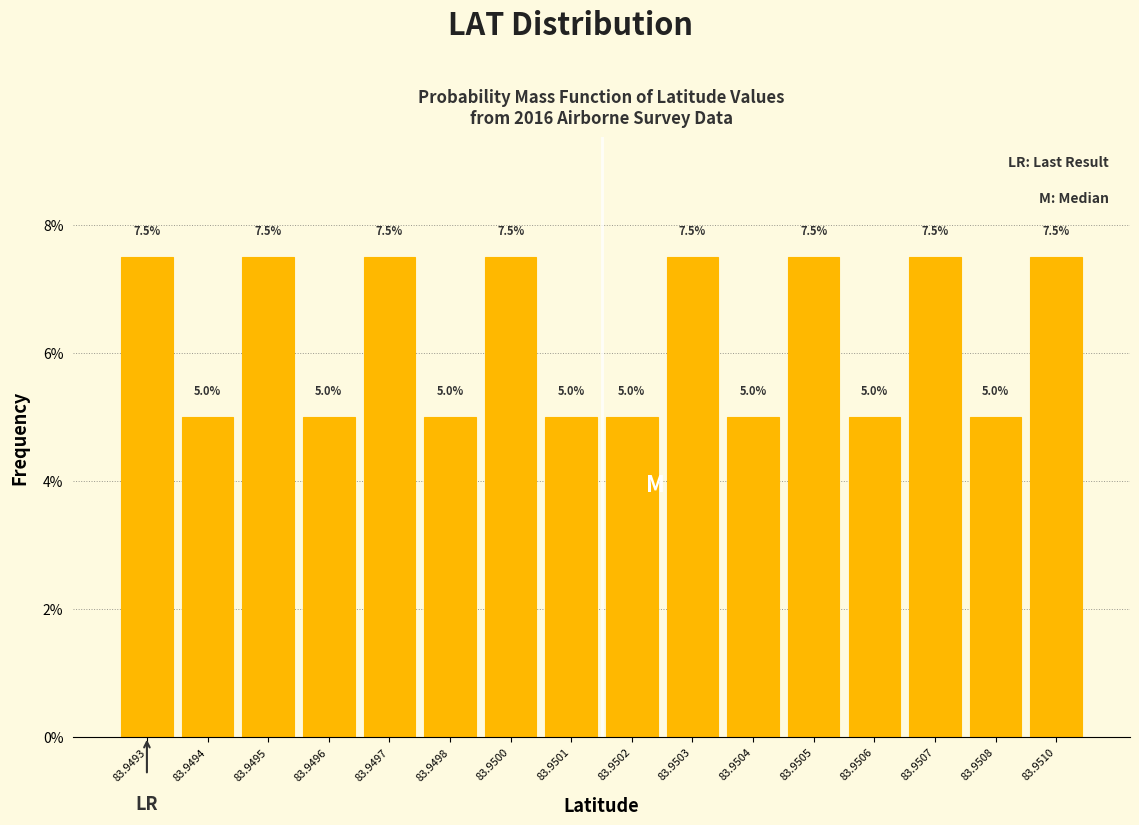

Reading right to left, transcribe all the data shown in this chart.

7.5	5.0	7.5	5.0	7.5	5.0	7.5	5.0	5.0	7.5	5.0	7.5	5.0	7.5	5.0	7.5